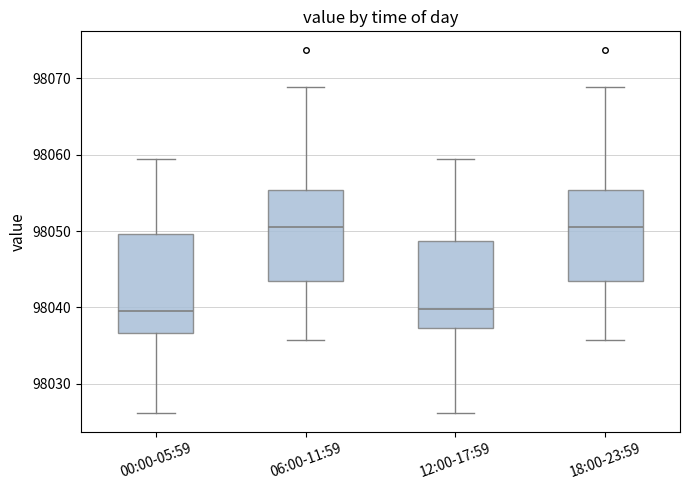

Reading left to right, read every box against the y-axis: the position of its median line, the range the box covers, and the ends of its whiskers. The values are not printed on the chart, so give them approximately, as read against the axis.

00:00-05:59: median 98040, box 98037 to 98050, whiskers 98026 to 98059
06:00-11:59: median 98051, box 98043 to 98055, whiskers 98036 to 98069
12:00-17:59: median 98040, box 98037 to 98049, whiskers 98026 to 98059
18:00-23:59: median 98051, box 98043 to 98055, whiskers 98036 to 98069